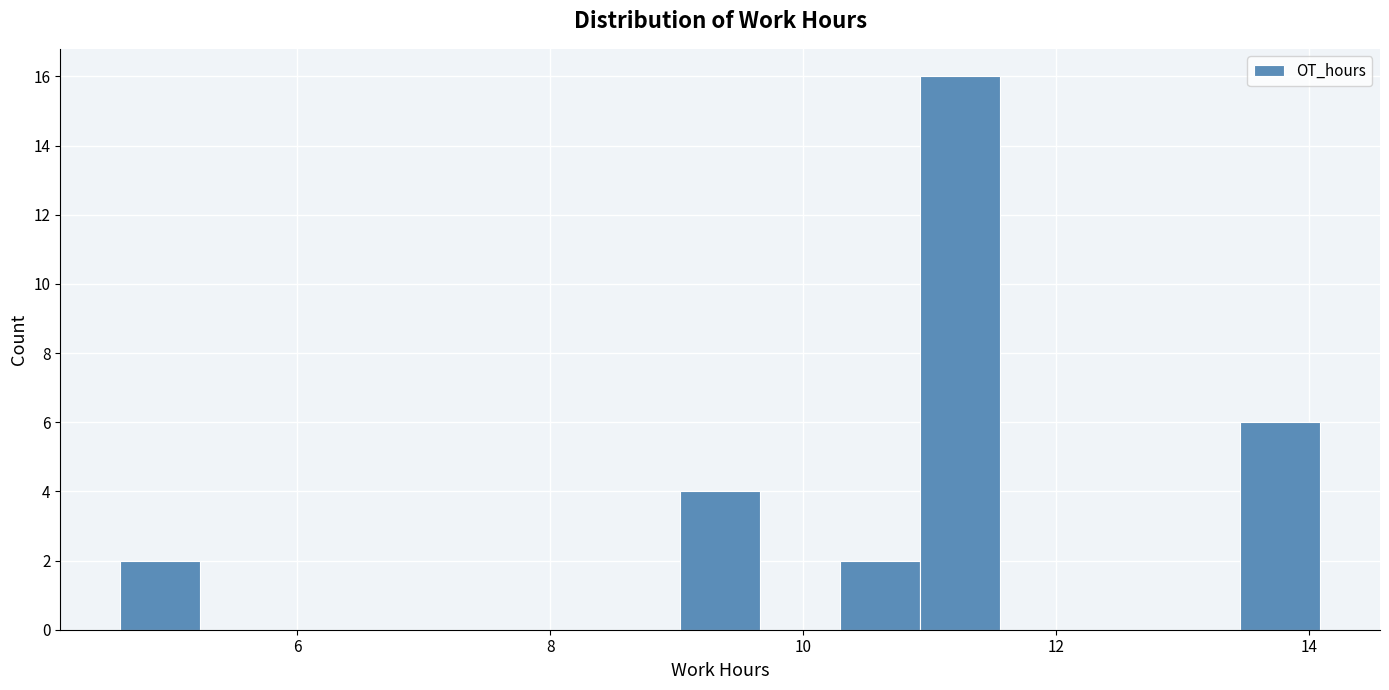

Read against the x-axis, roughly where is the centre of the tallest bar?

11.2